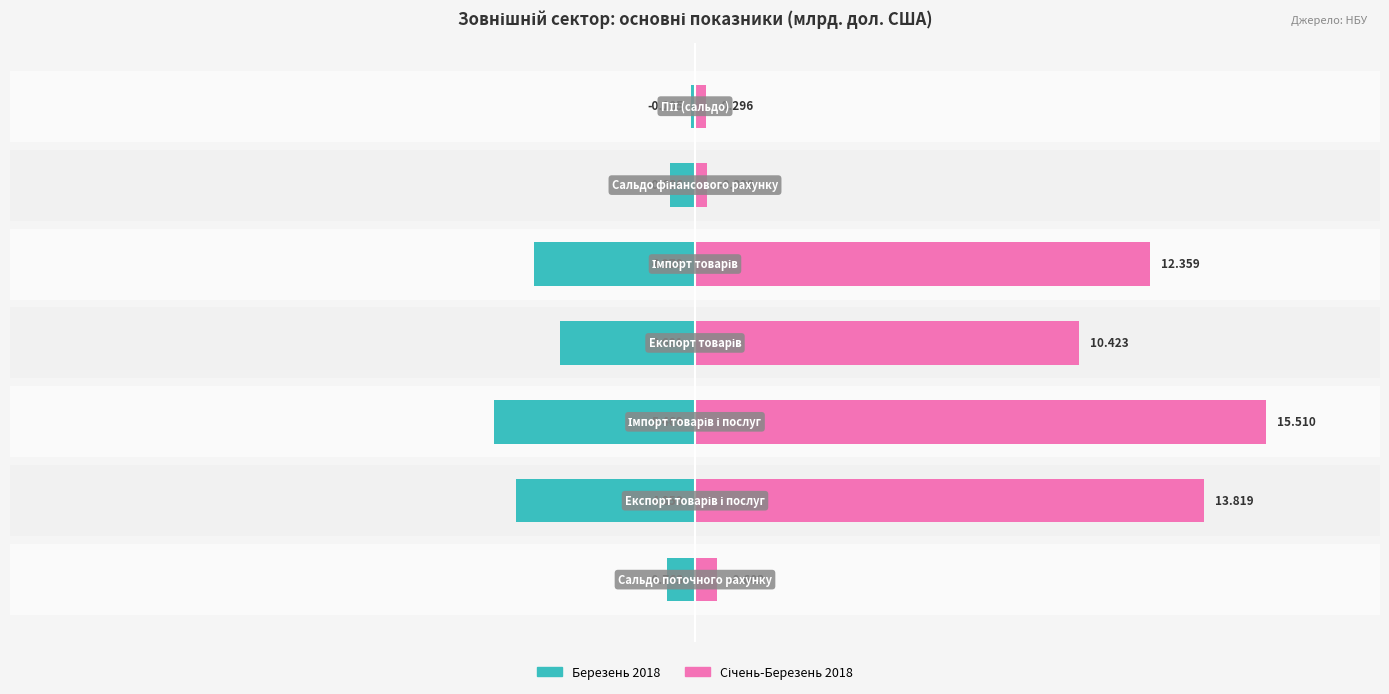

How many categories are shown in the chart?

7